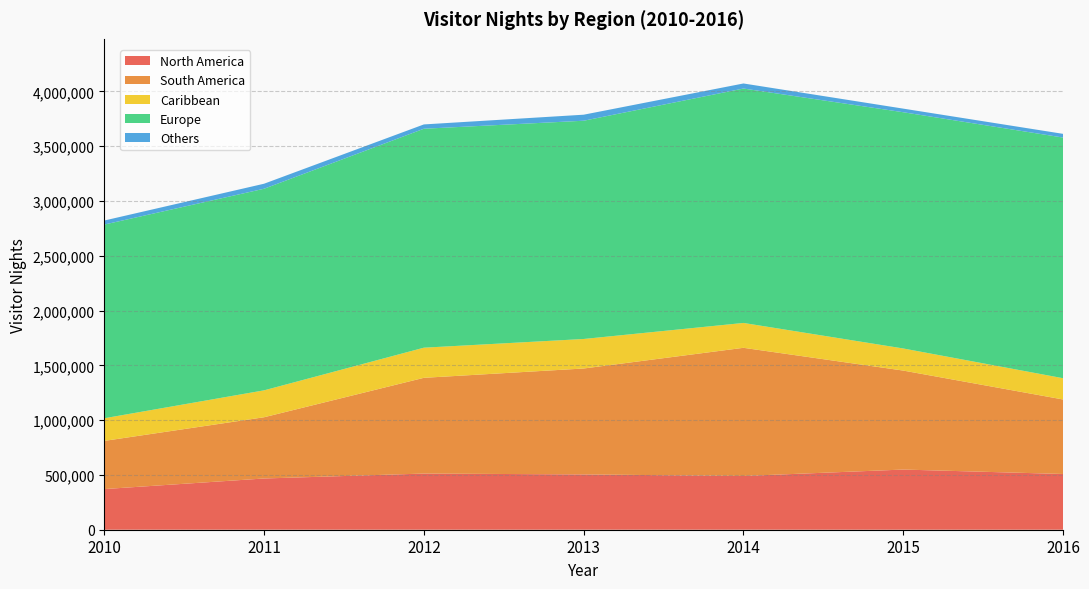

Reading left to right, transcribe all the data shown in this chart.

North America: 370964	467485	512413	504511	490381	549000	508564
South America: 439492	558822	873626	966551	1169486	903109	679810
Caribbean: 206518	245408	274846	269257	226833	201638	193985
Europe: 1767413	1839487	1997761	1991476	2138931	2155541	2195930
Others: 36764	45829	39446	55047	46126	32908	33809